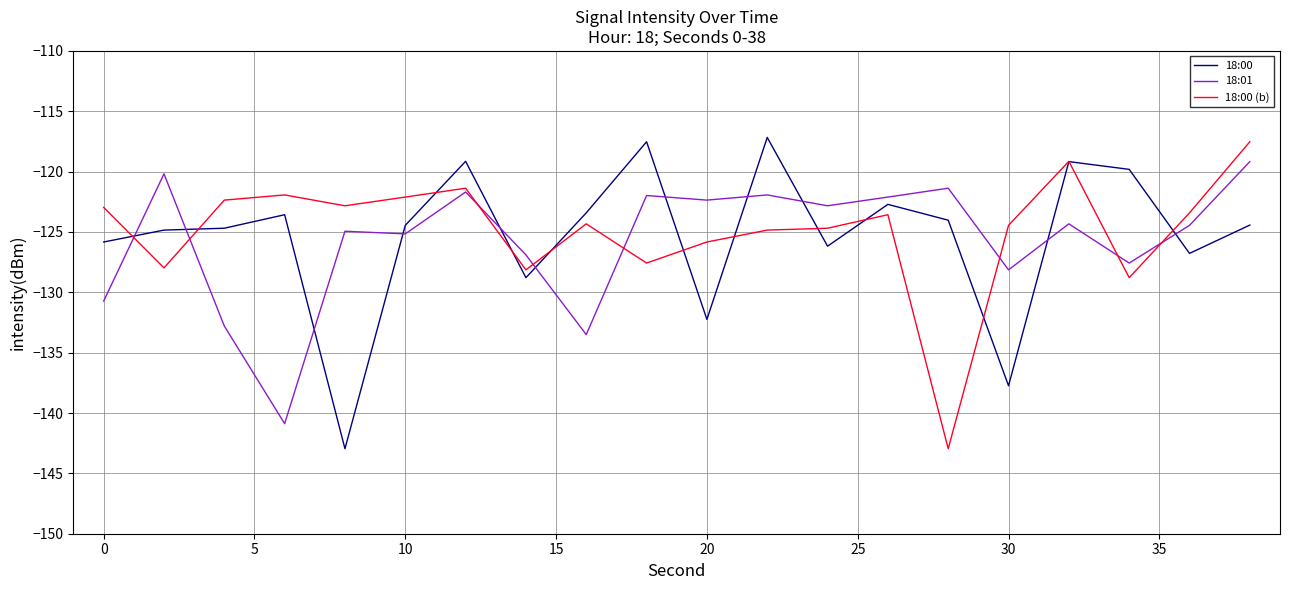

What is the difference between the second highest and minimum values in the 18:00 (b) series?

23.8